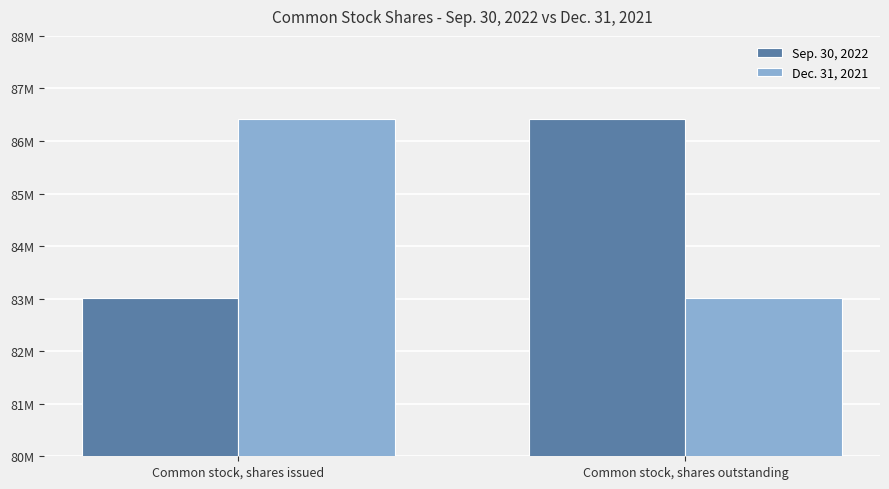

Is it true that Sep. 30, 2022 equals 126797619 at Common stock, shares outstanding?

False